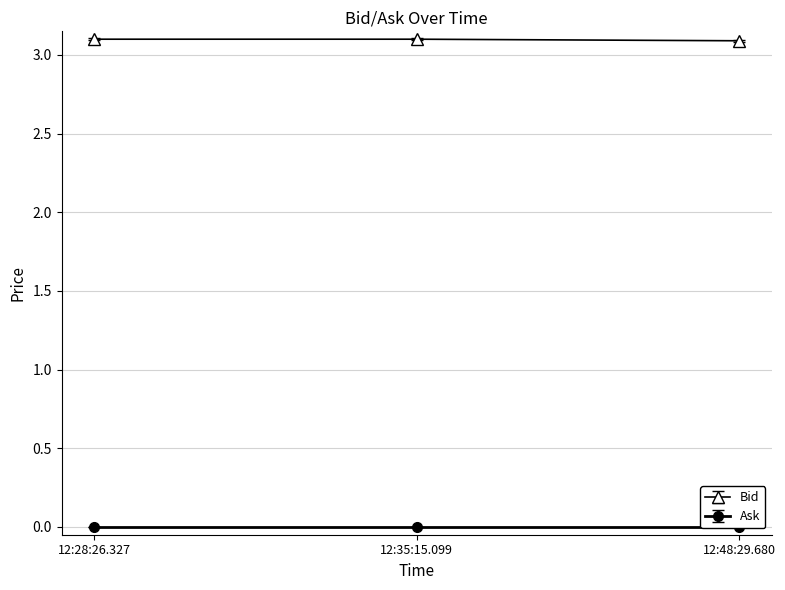

List the labels in order of value, smallest first.

12:48:29.680, 12:28:26.327, 12:35:15.099